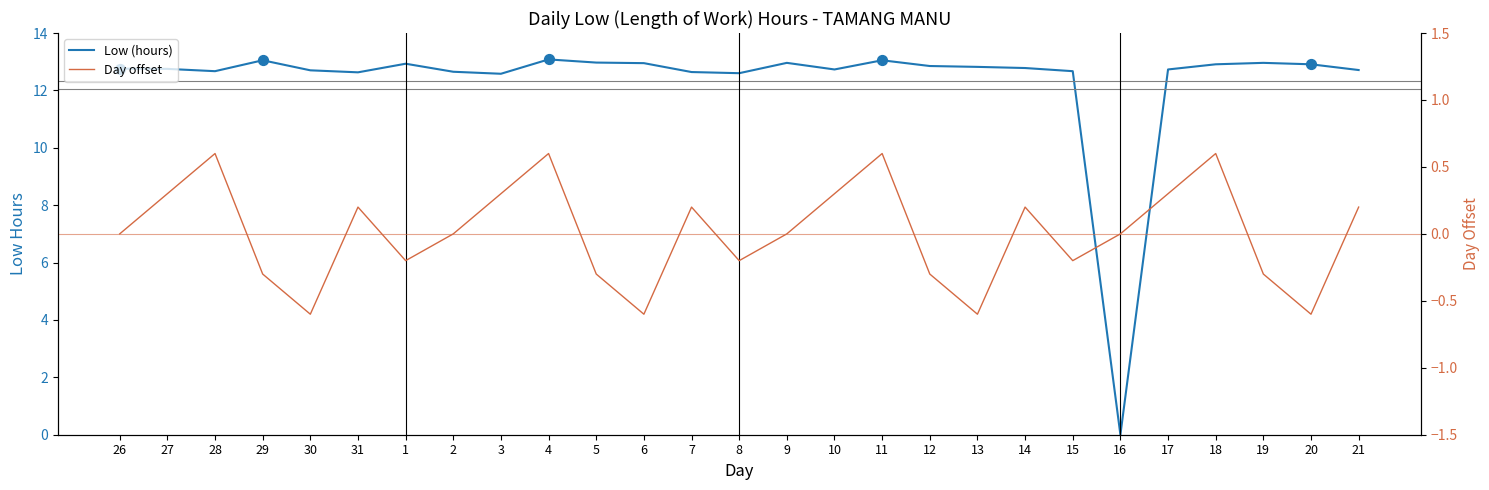

At how many categories does at least one series exceed 1?

26